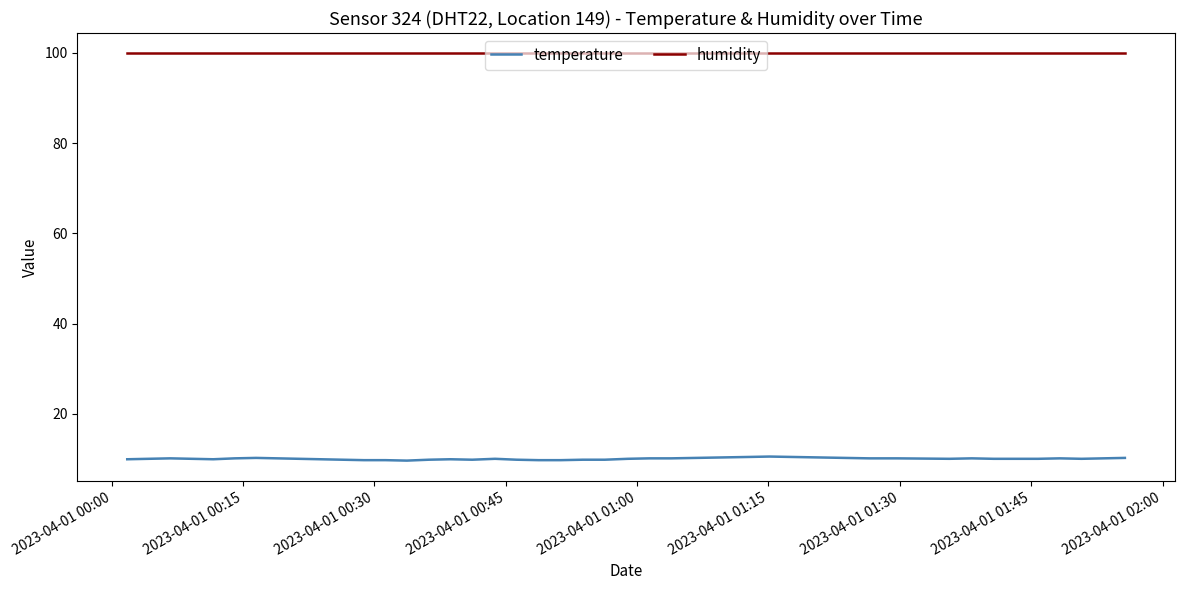

List the series in order of their overall mean, lowest first.

temperature, humidity